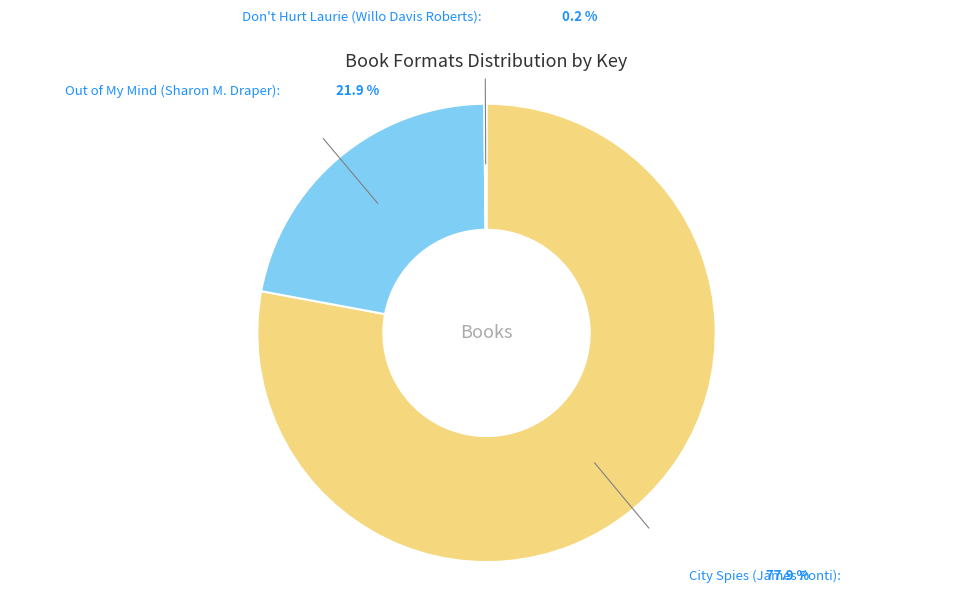

Is there any slice that represents more than half of the pie?

Yes